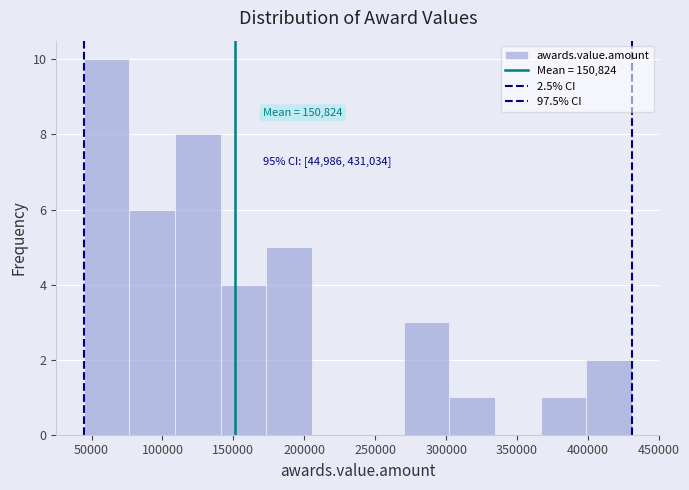

Over which range of the x-axis is the bar tallest?

45000 to 75000